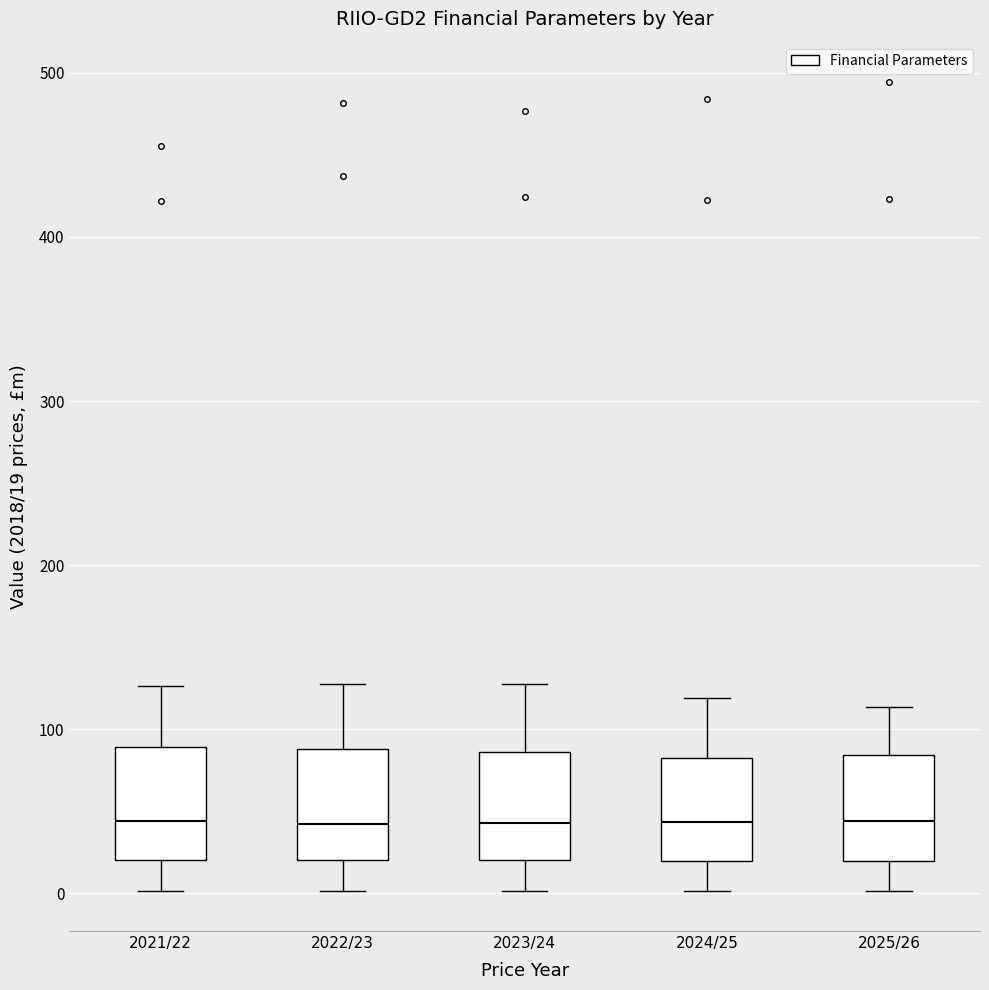

Reading left to right, transcribe this box plot: for each box, give where its median line is, the range the box spans, and where its two whiskers end, as read against the y-axis. The values are not printed on the chart, so give them approximately, as read against the axis.

2021/22: median 40, box 20 to 90, whiskers 0 to 130
2022/23: median 40, box 20 to 90, whiskers 0 to 130
2023/24: median 40, box 20 to 90, whiskers 0 to 130
2024/25: median 40, box 20 to 80, whiskers 0 to 120
2025/26: median 40, box 20 to 80, whiskers 0 to 110